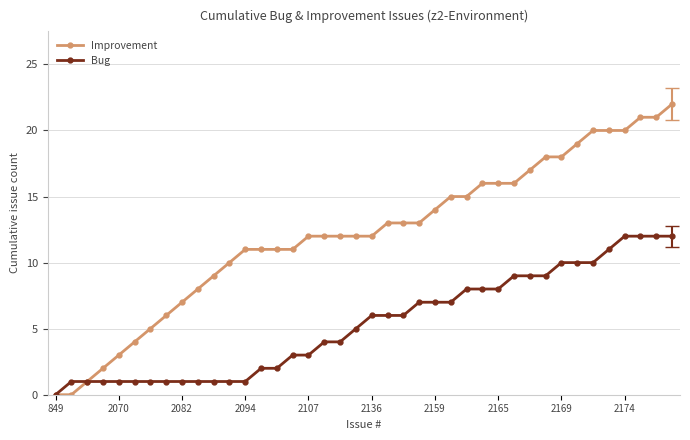

How many lines are shown in the chart?

2